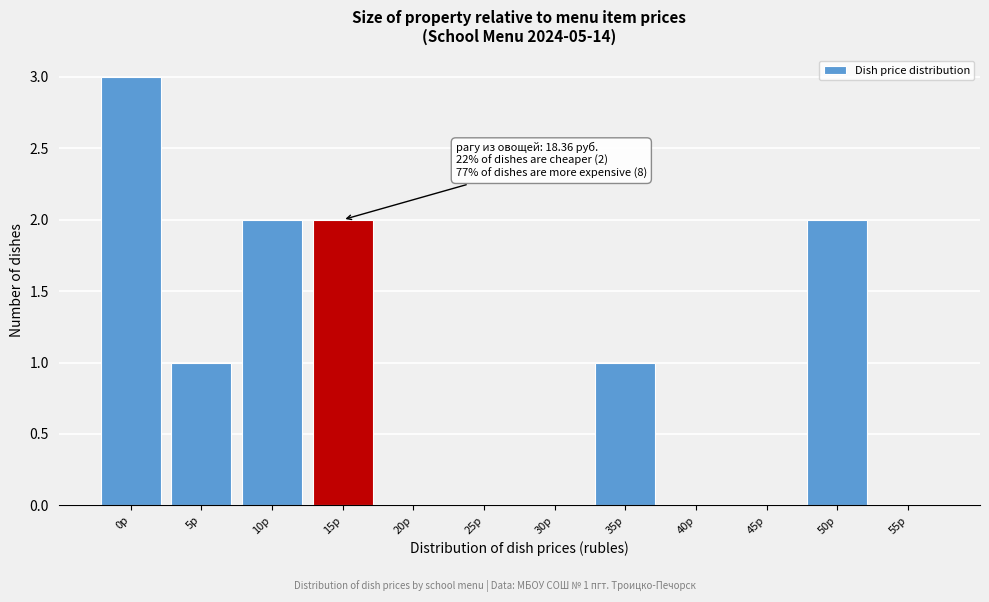

Reading left to right, extract all data points from this chart.

0р=3	5р=1	10р=2	15р=2	20р=0	25р=0	30р=0	35р=1	40р=0	45р=0	50р=2	55р=0